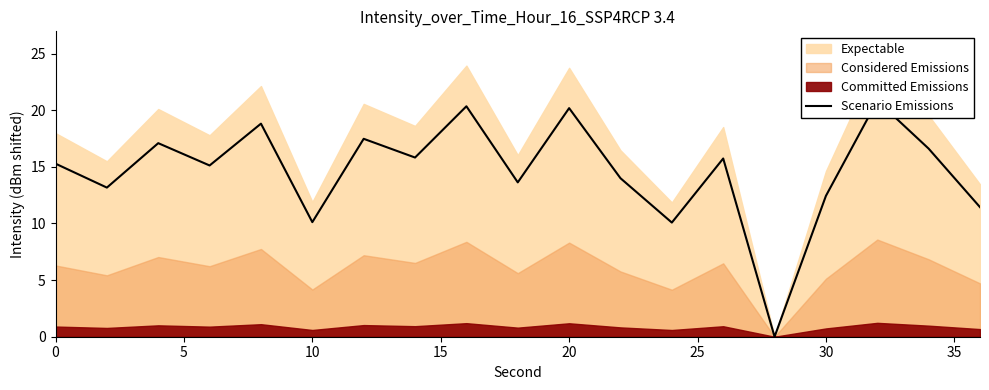

The value at 40 is 10.2. True or false?

False